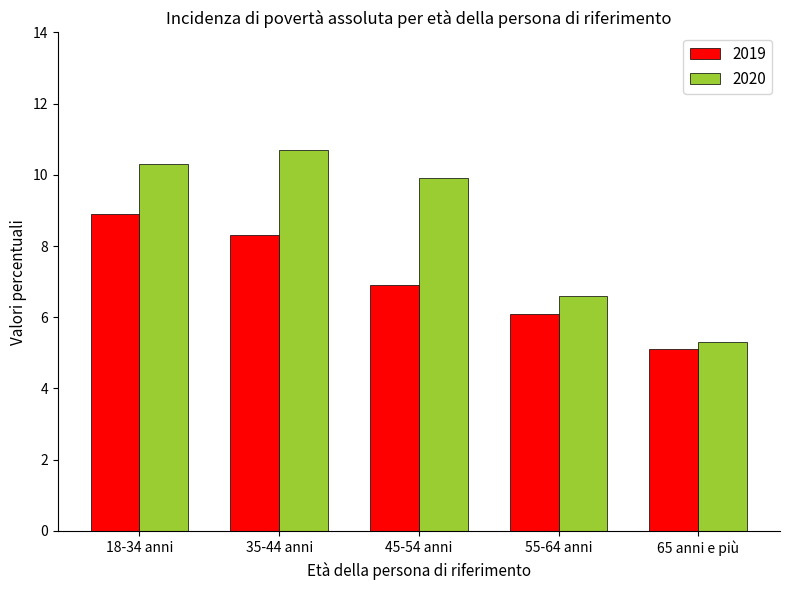

Where does the 2019 series first go above 6?

18-34 anni